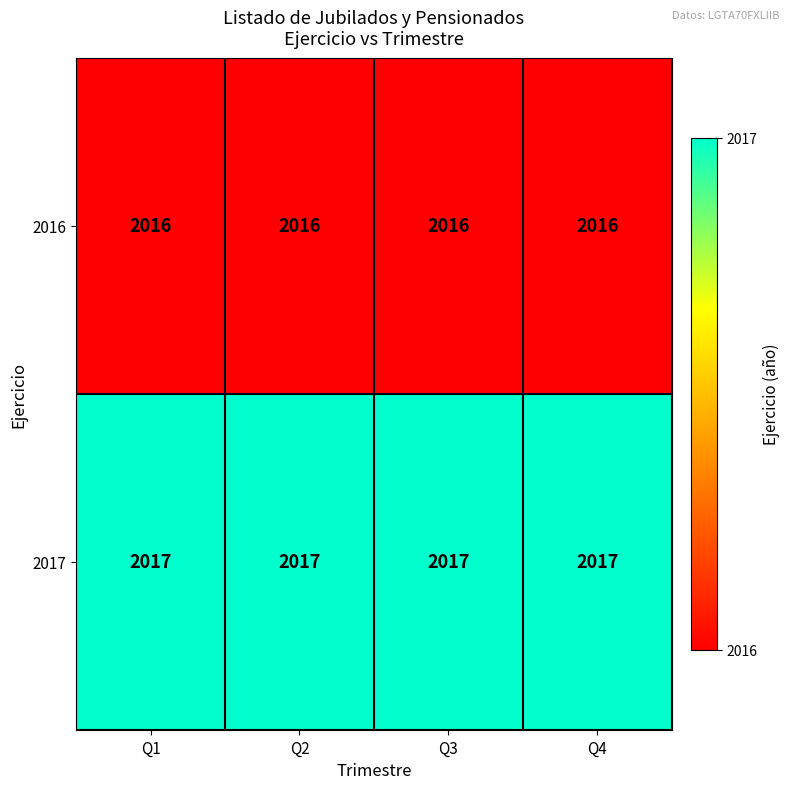

True or false: 2016 has a value of 3359 at Q4.

False